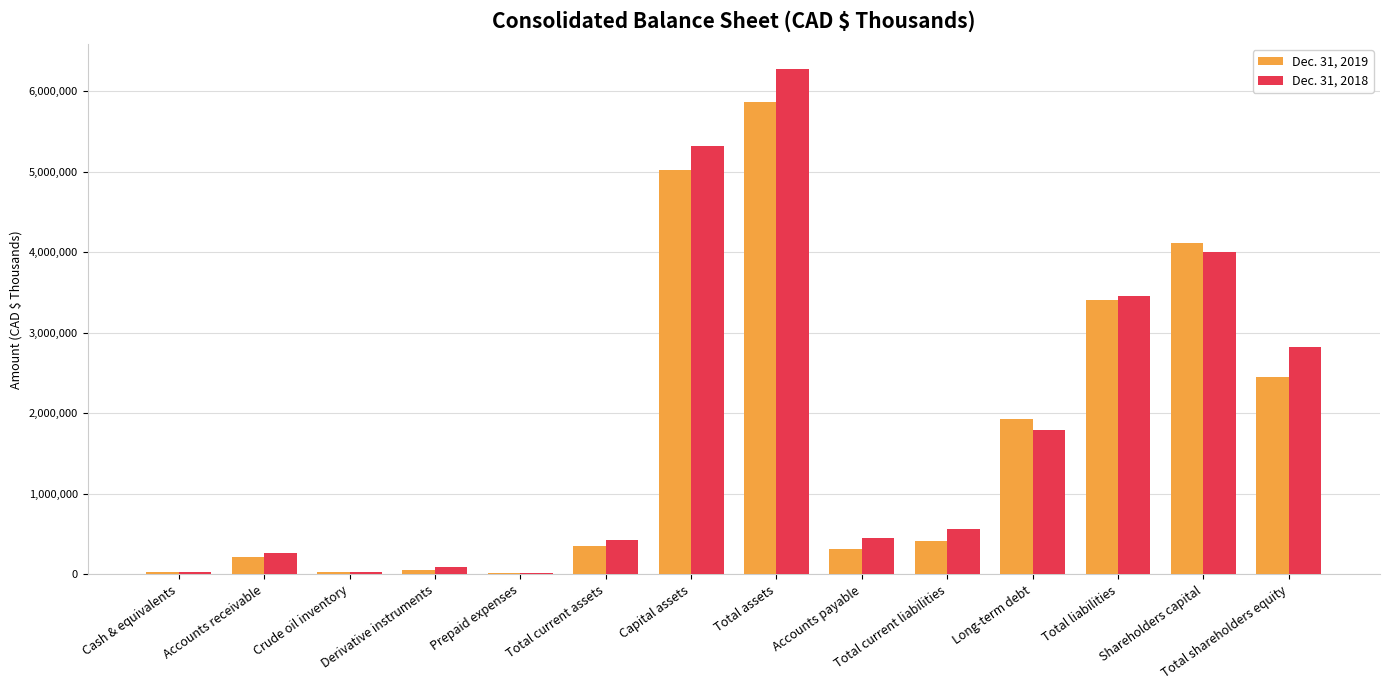

What is the maximum value shown in the chart?

6270671